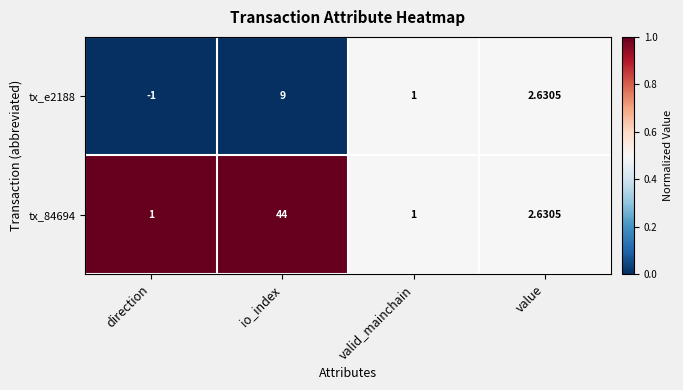

Which series has the widest spread of values?

tx_84694